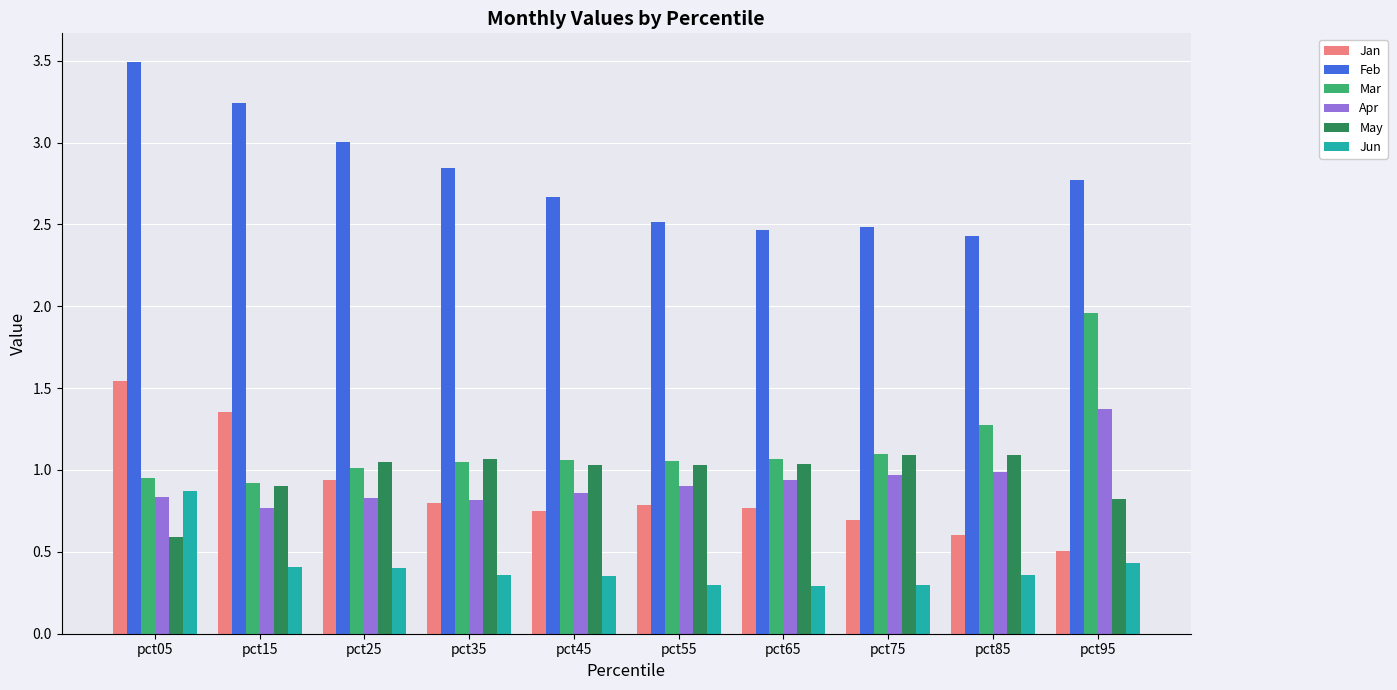

What is the difference between the second highest and minimum values in the May series?

0.5